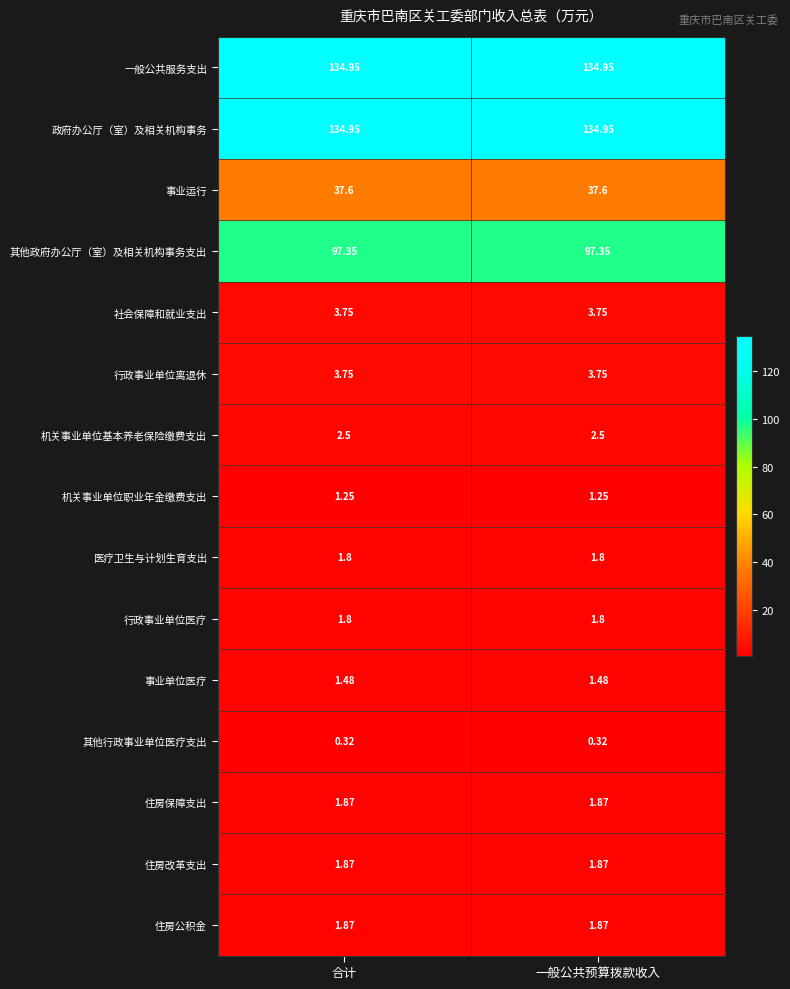

Is the value of 事业运行 at 合计 greater than the value of 医疗卫生与计划生育支出 at 一般公共预算拨款收入?

Yes